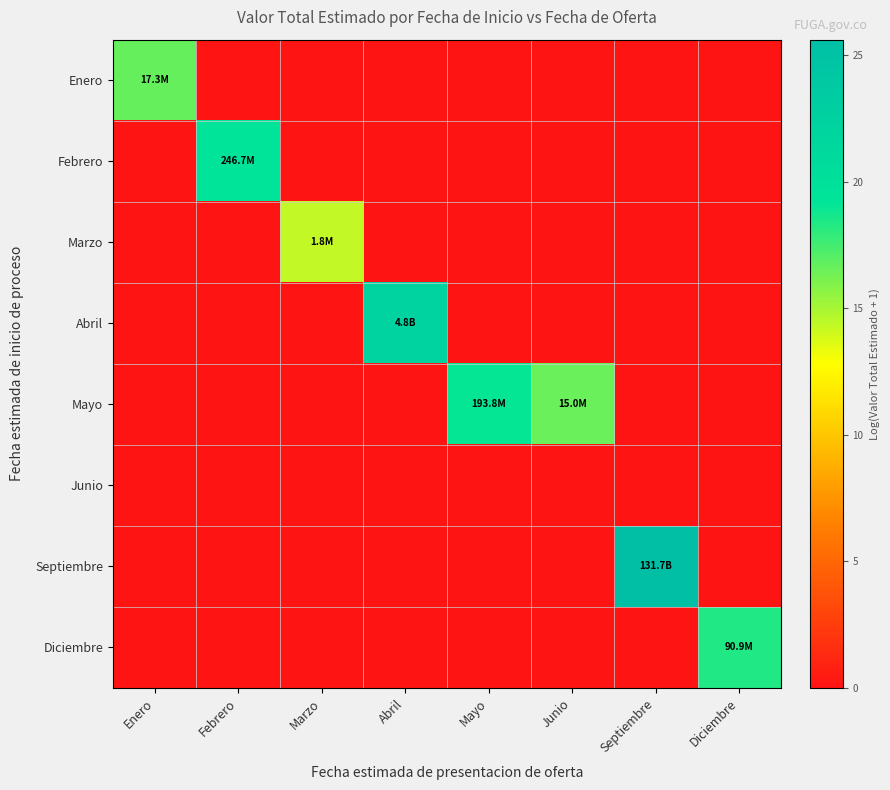

What is the total value across all series at Abril?

22.3